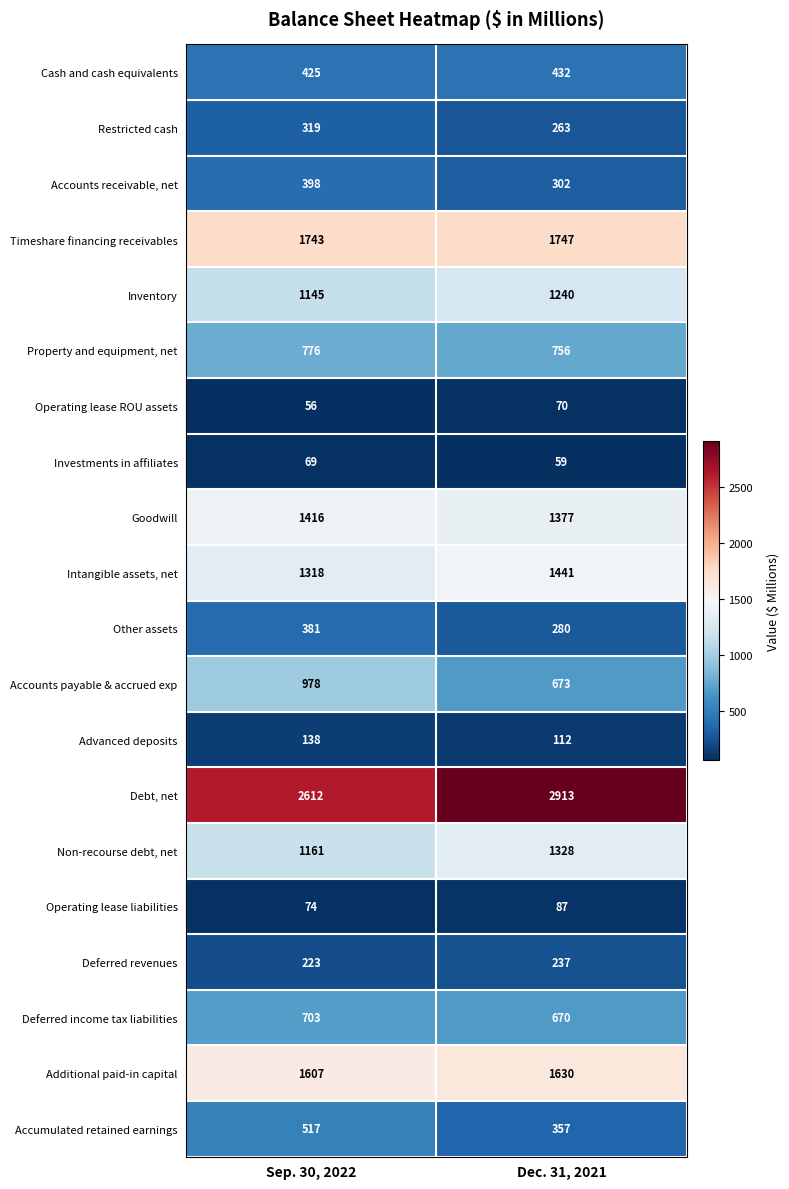

True or false: Timeshare financing receivables has a value of 3112 at Sep. 30, 2022.

False